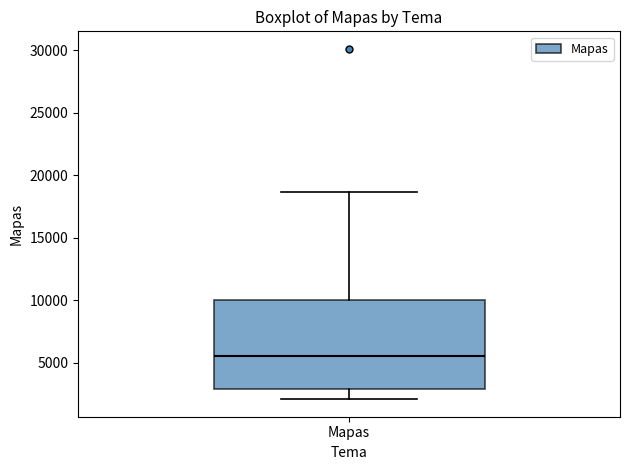

Read this box plot against the y-axis: the position of the median line, the range covered by the box, and the ends of both whiskers. The values are not printed on the chart, so give them approximately, as read against the axis.

median 5500, box 3000 to 10000, whiskers 2000 to 18500